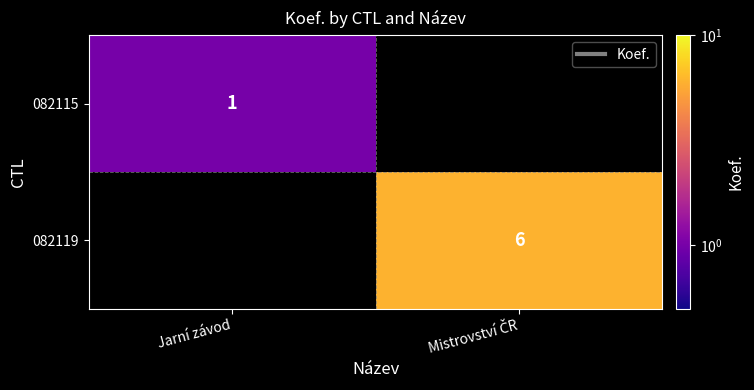

True or false: 082115 has a value of 1 at Jarní závod.

True